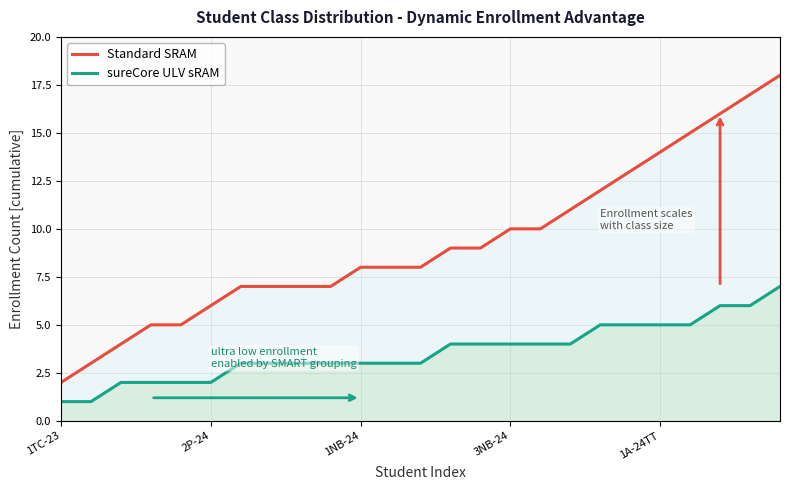

True or false: Standard SRAM and sureCore ULV sRAM cross at least once.

False